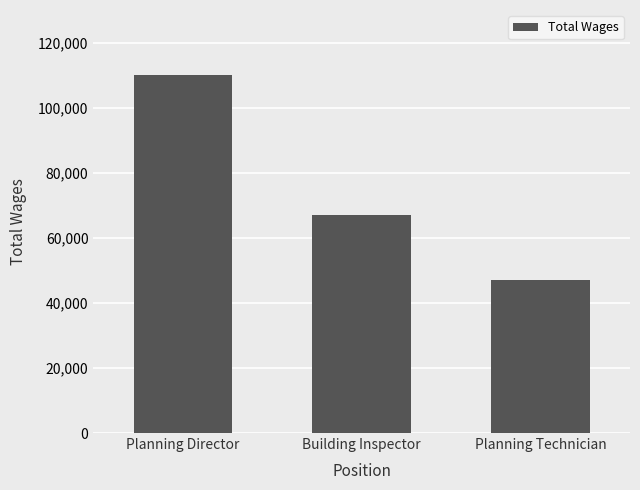

What is the minimum value shown in the chart?

47026